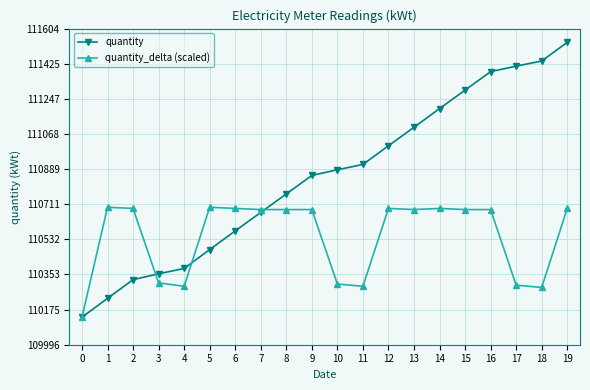

List the series in order of their peak value, highest first.

quantity, quantity_delta (scaled)